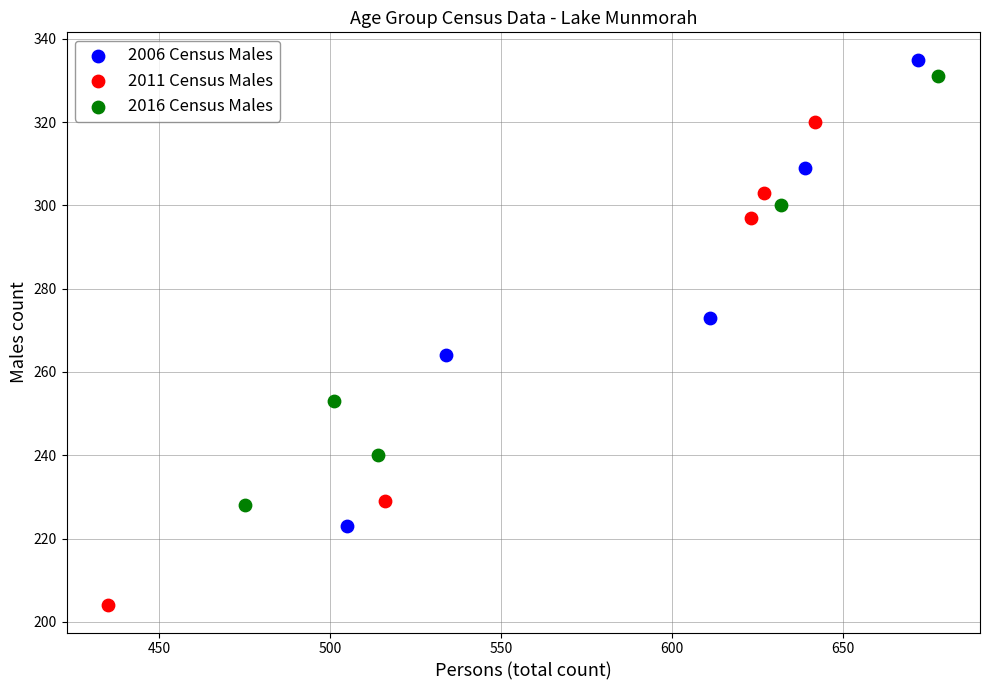

What are all the series names shown in the legend?

2006 Census Males, 2011 Census Males, 2016 Census Males